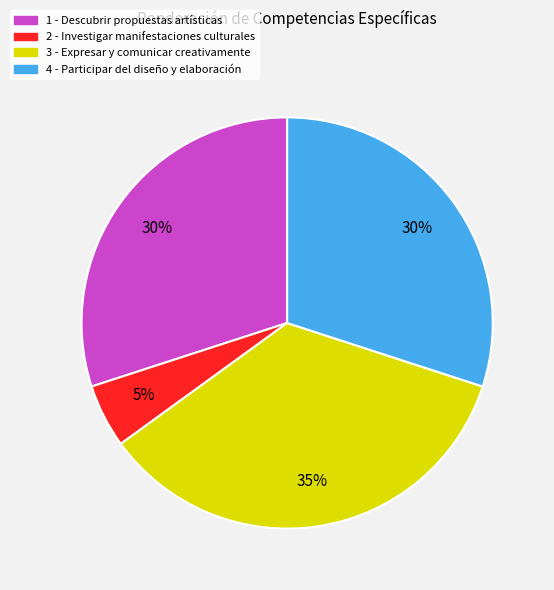

Combined, do 3 and 1 account for over 50%?

Yes